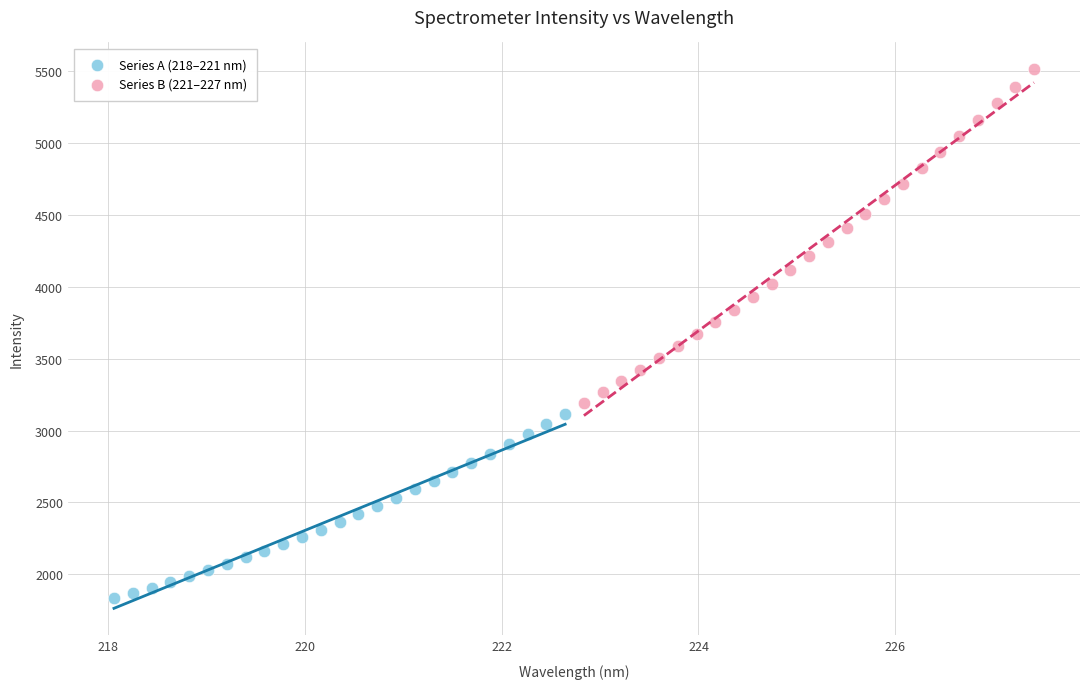

Which series has the largest Y range (max minus min)?

Series B (221–227 nm)